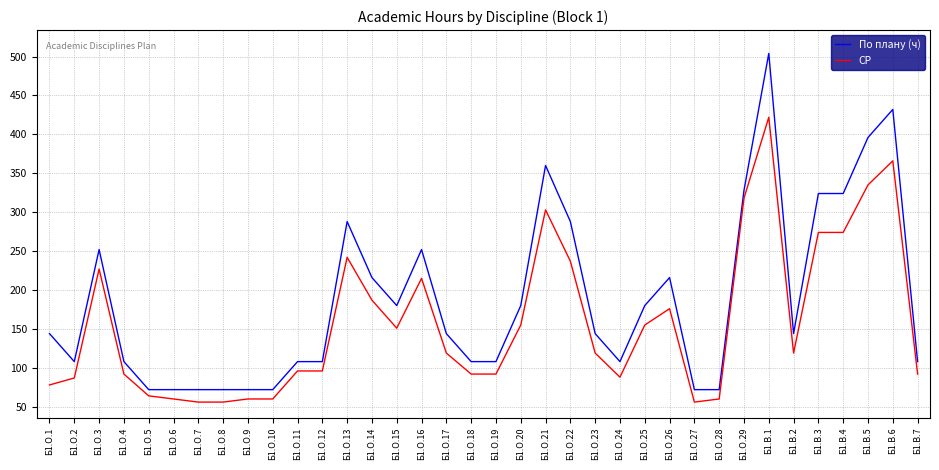

What is the difference between the maximum and minimum values in the По плану (ч) series?

432